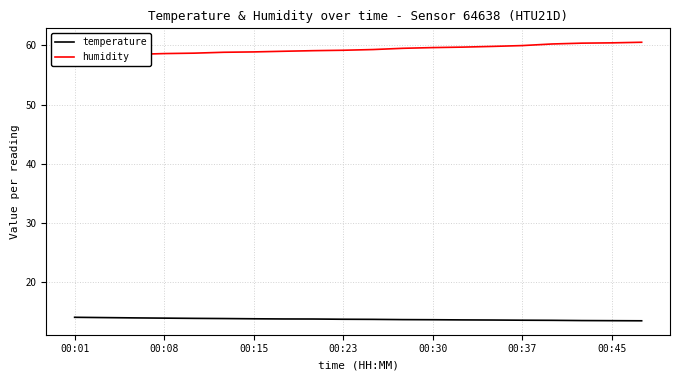

What are all the series names shown in the legend?

temperature, humidity